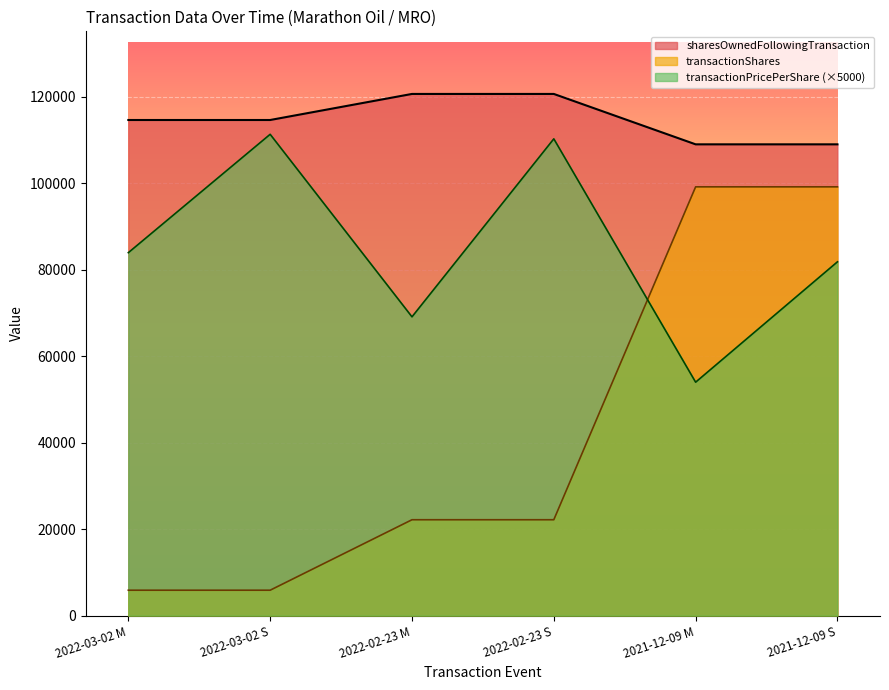

What is the sum of the sharesOwnedFollowingTransaction values at 2021-12-09 M and 2022-03-02 S?

223637.0